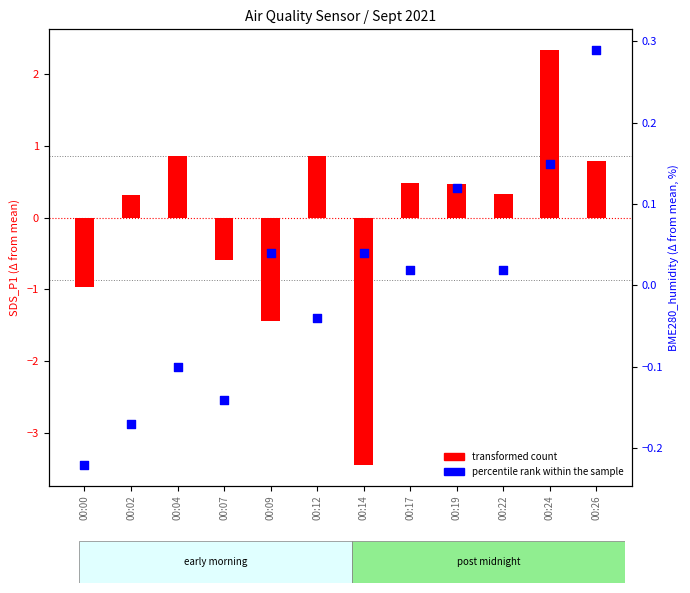

Which series contains the highest Y value?

transformed count